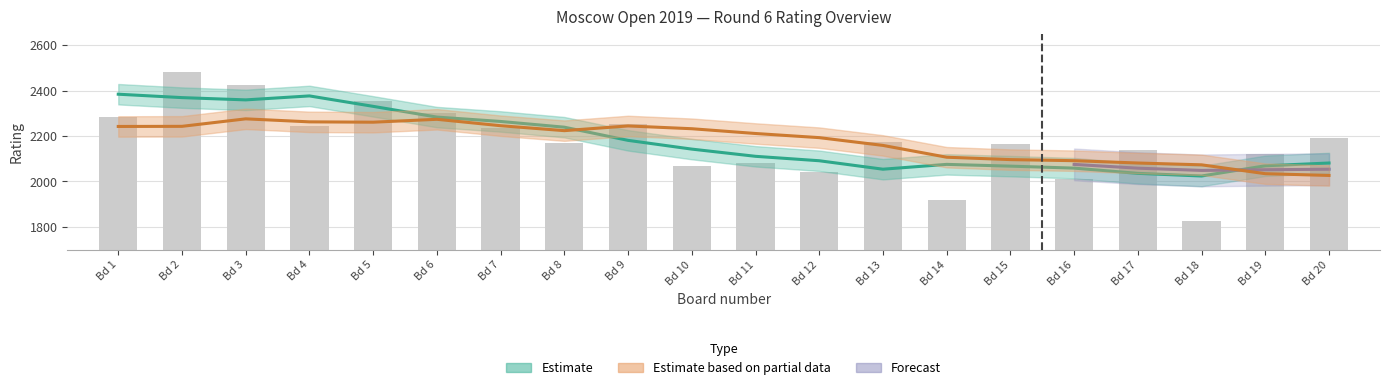

At how many categories does at least one series exceed 48?

20